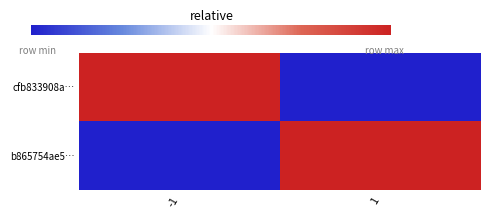

Which series has the largest total across all categories?

cfb833908a…